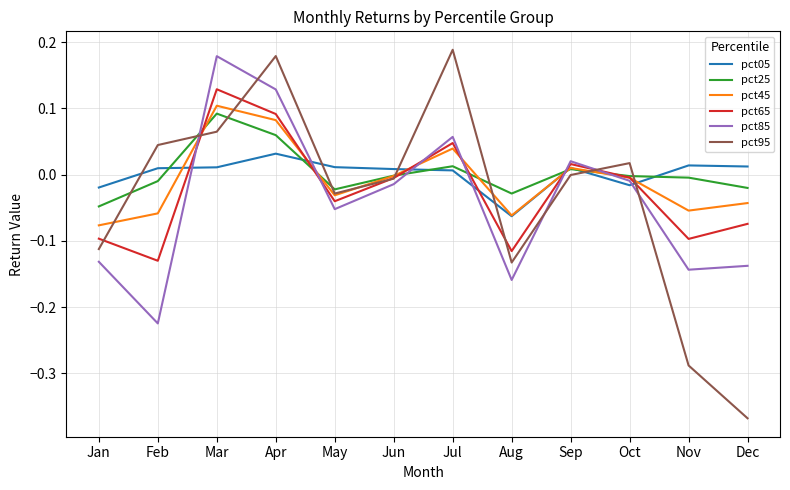

Where is the first local maximum for pct65?

Mar